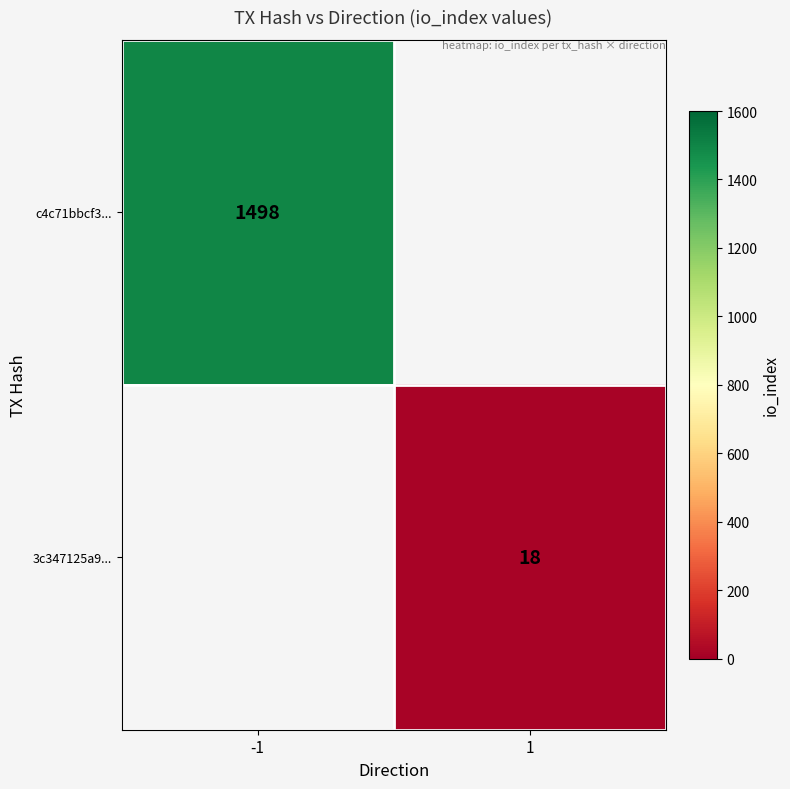

How many series are shown in this chart?

2